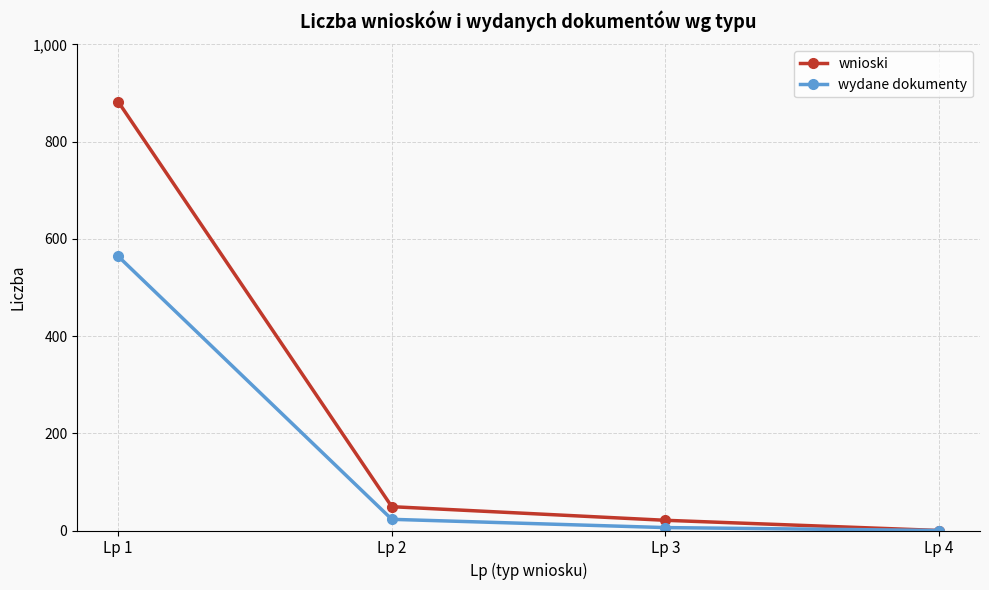

What is the total value across all series at Lp 1?

1446